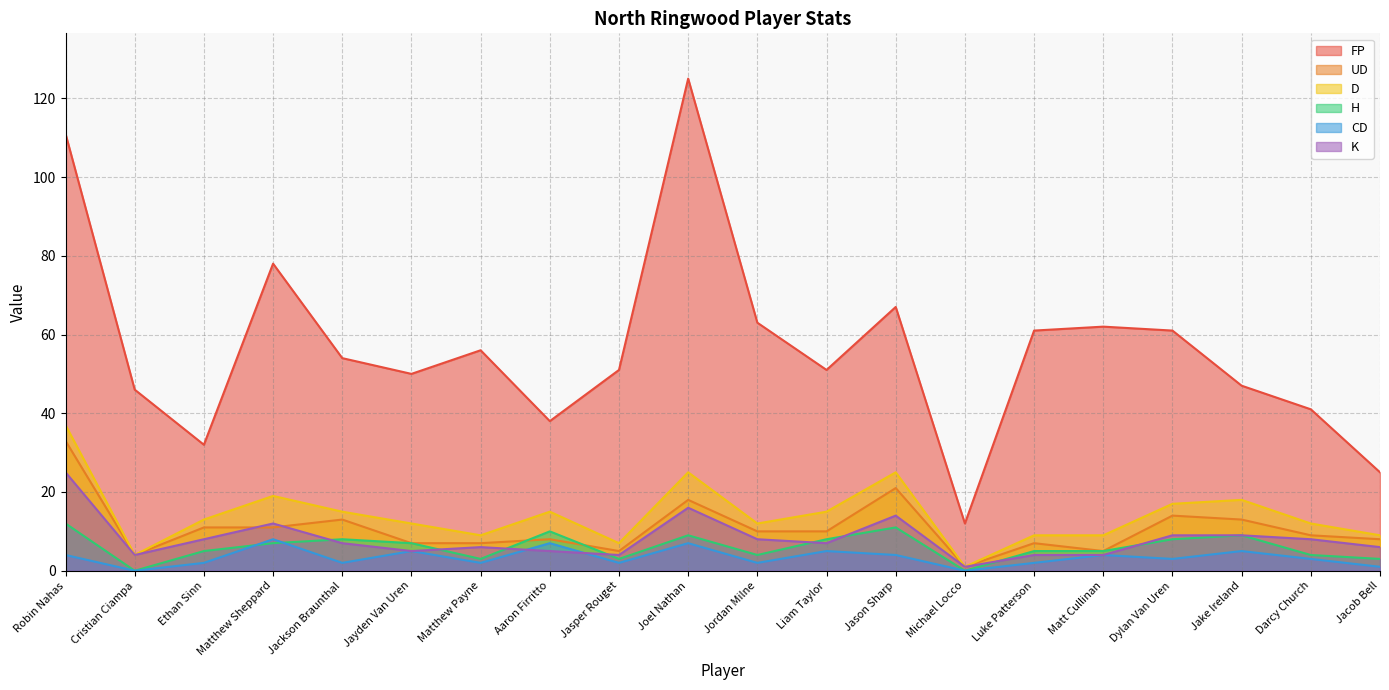

How many interior local valleys does the CD series have?

7